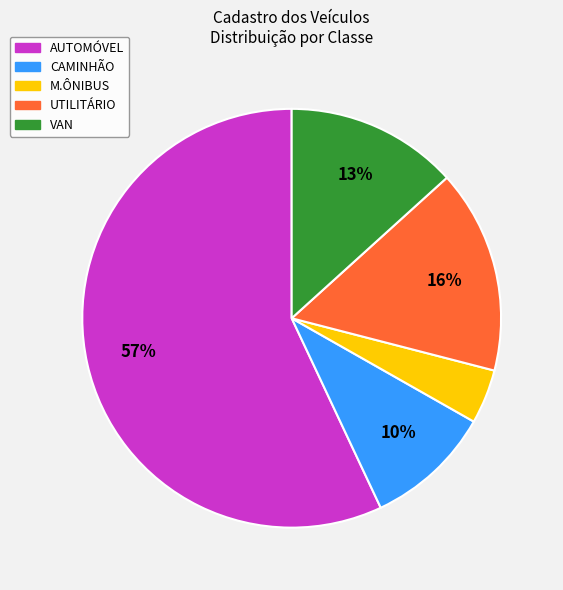

Is it true that CAMINHÃO is 18% of the pie?

False